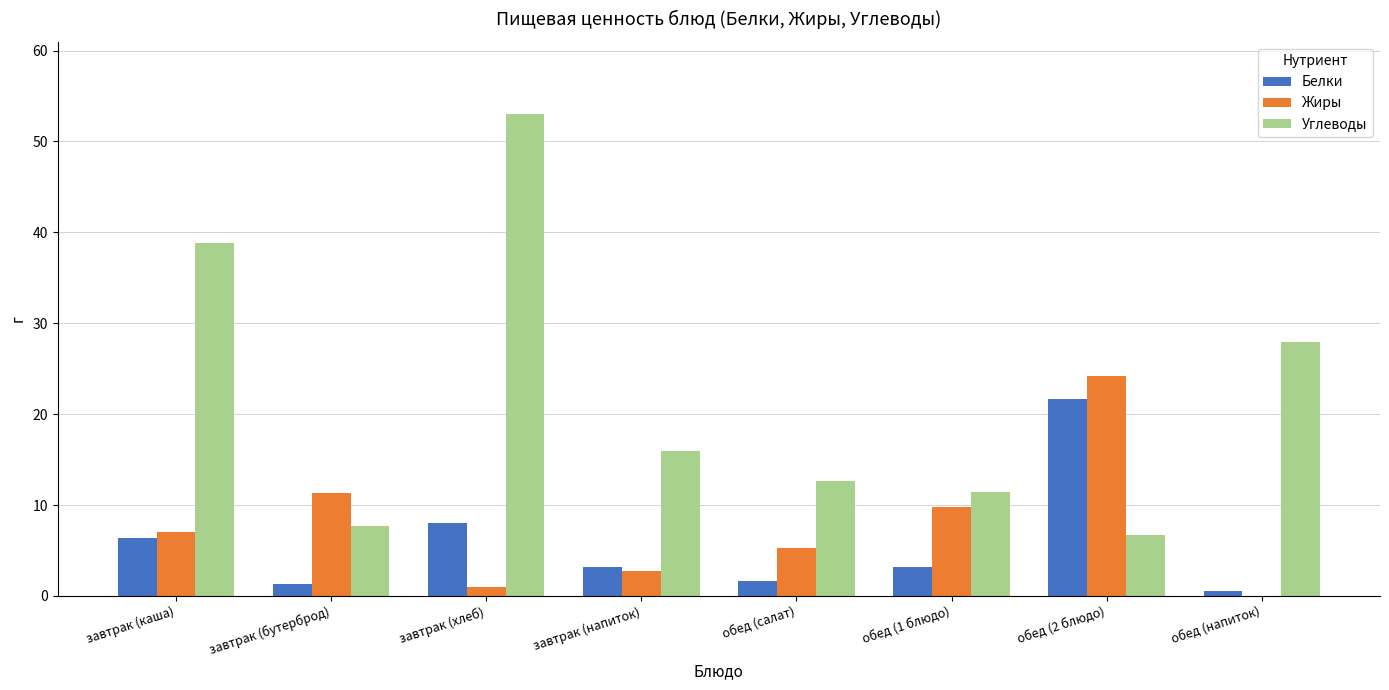

The Углеводы series shows 15.9 at завтрак (напиток). True or false?

True